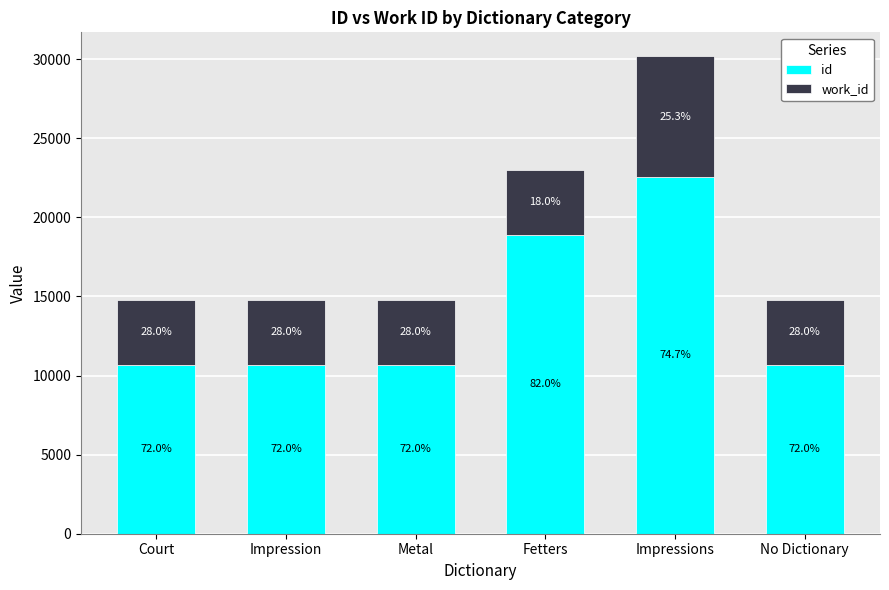

What is the highest value of the id series?

22543